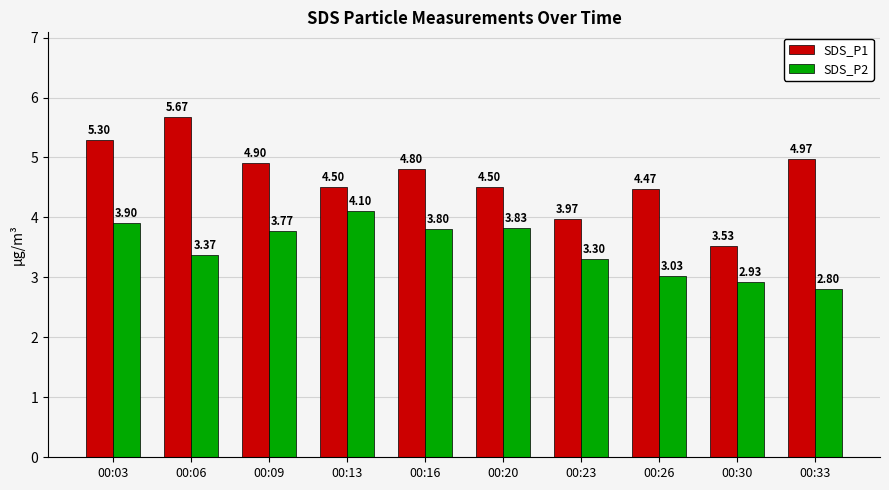

Which label corresponds to the smallest value in the chart?

00:33